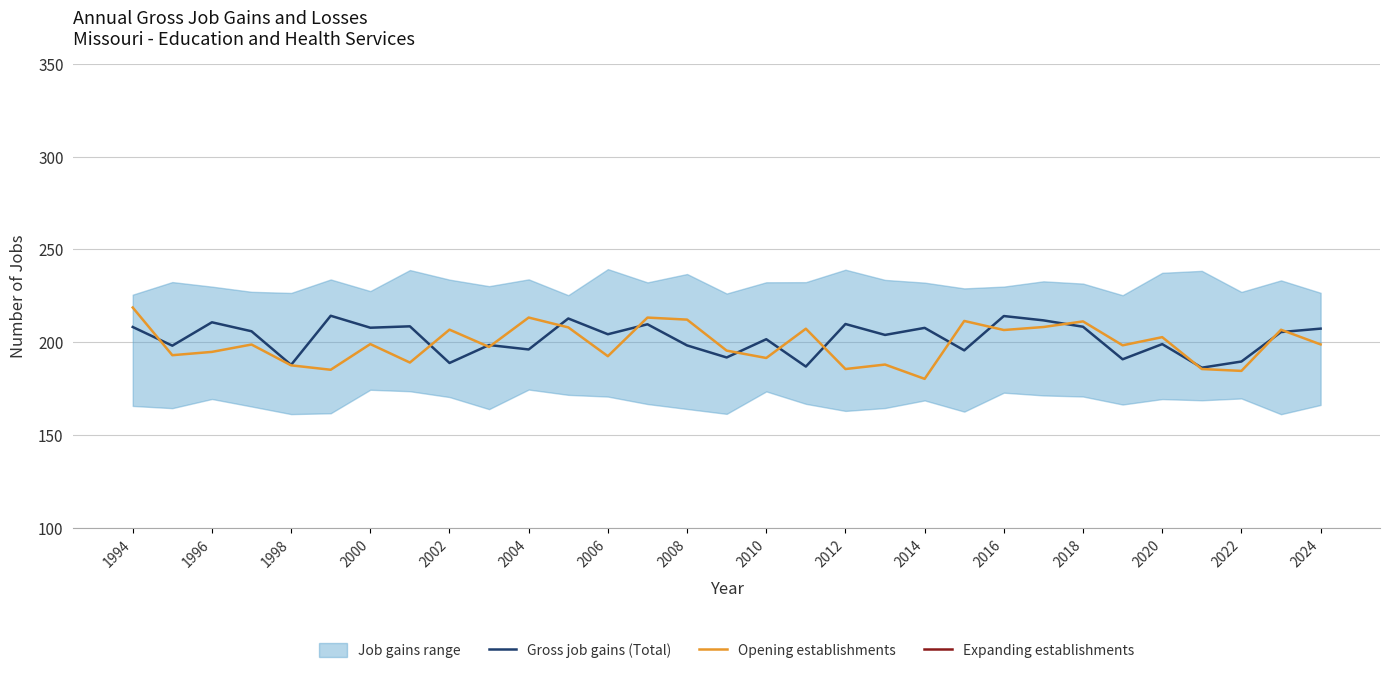

What is the approximate value of Gross job gains (Total) at 2002?

188.8